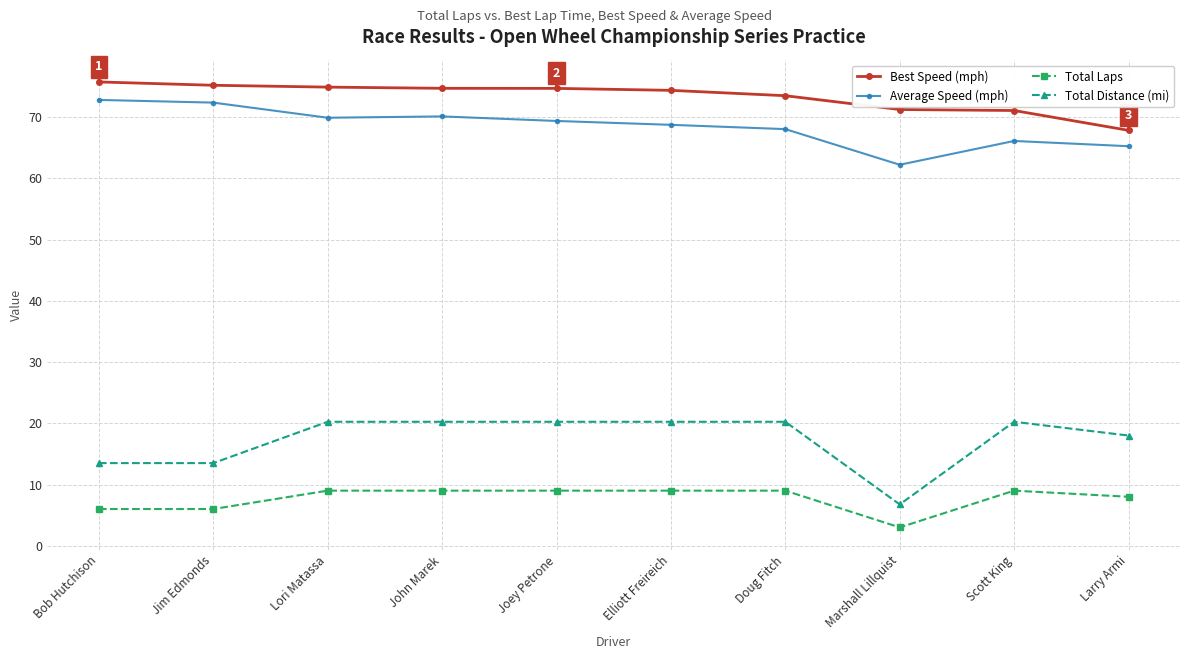

True or false: Best Speed (mph) and Total Laps cross at least once.

False